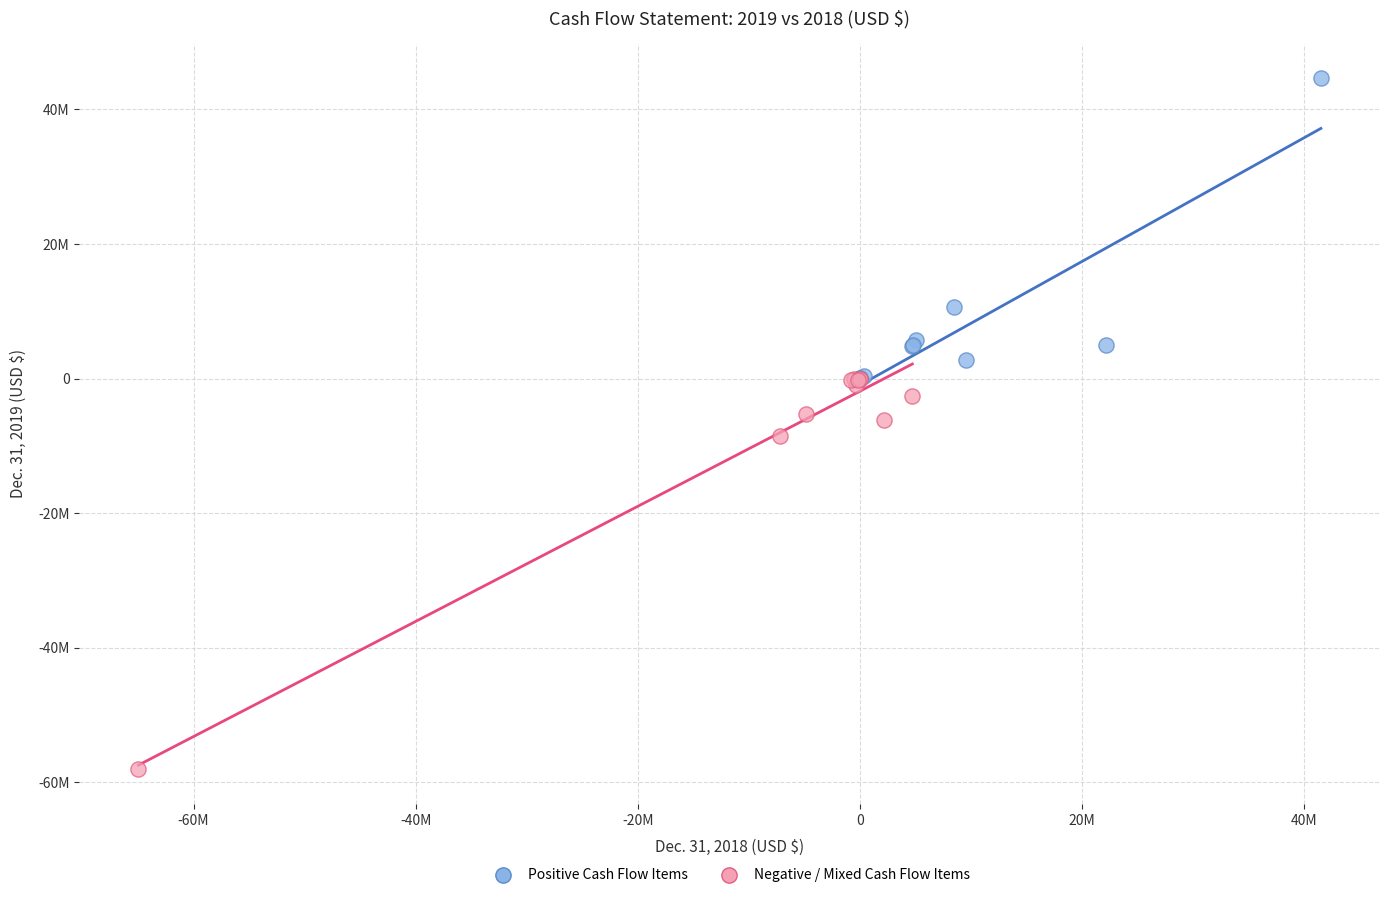

What are all the series names shown in the legend?

Positive Cash Flow Items, Negative / Mixed Cash Flow Items